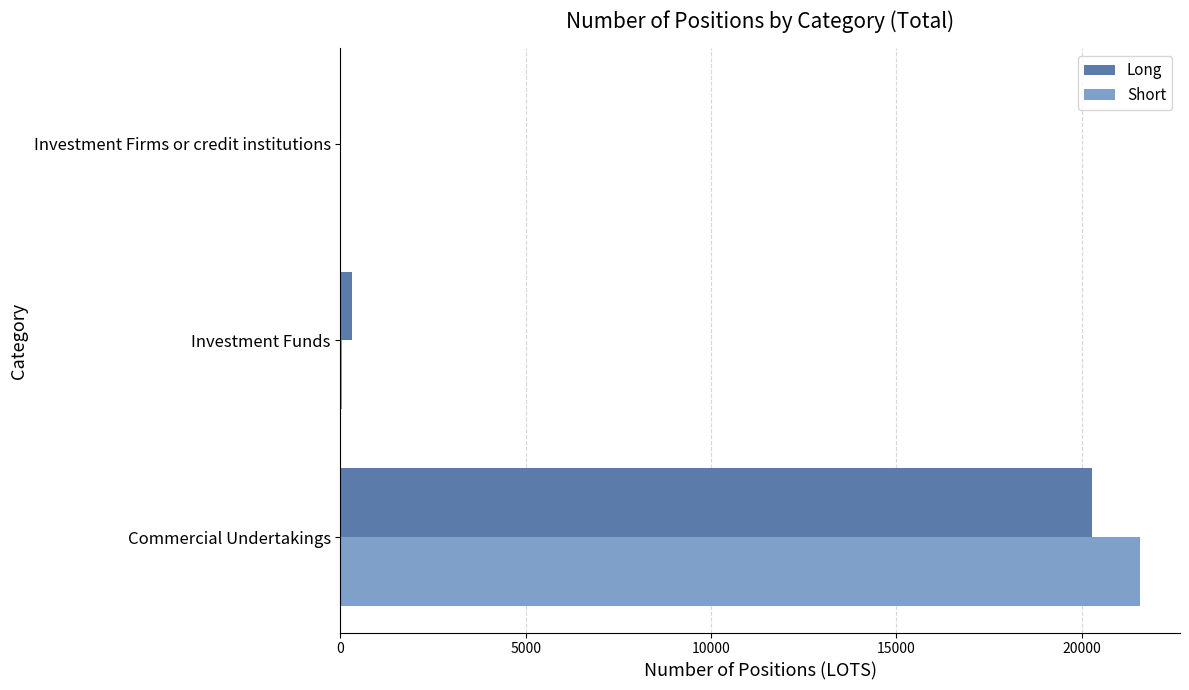

Where is Short nearest to the value 10788?

Investment Funds